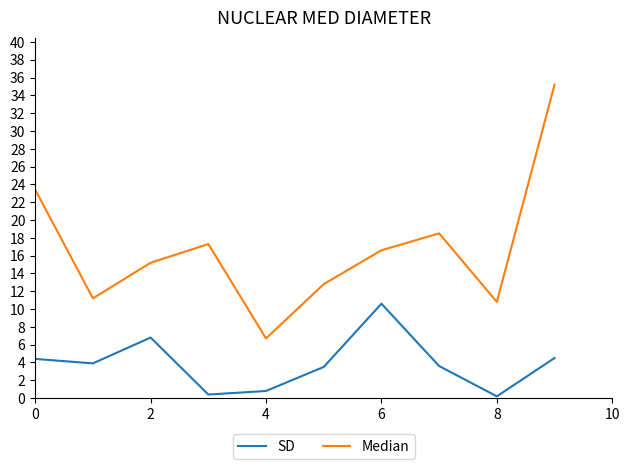

What is the highest value of the SD series?

10.6